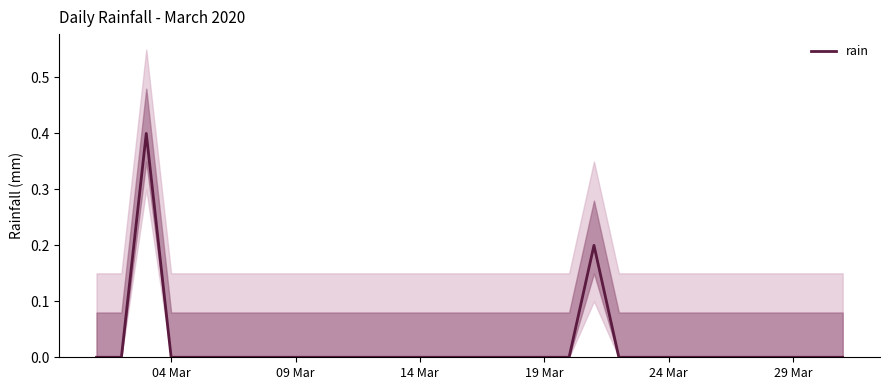

What is the sum of all values?

0.6